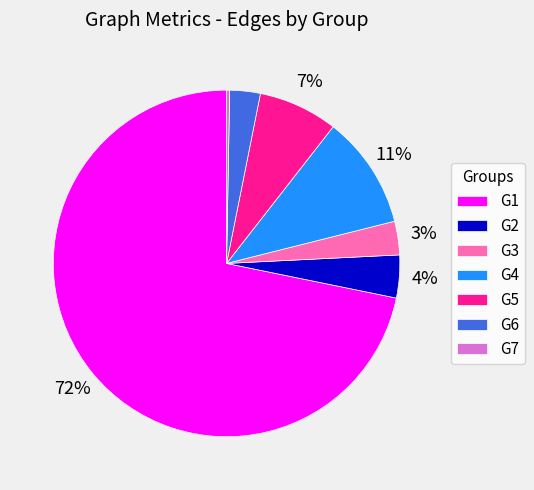

To the nearest percent, what percentage of the pie is G4?

11%